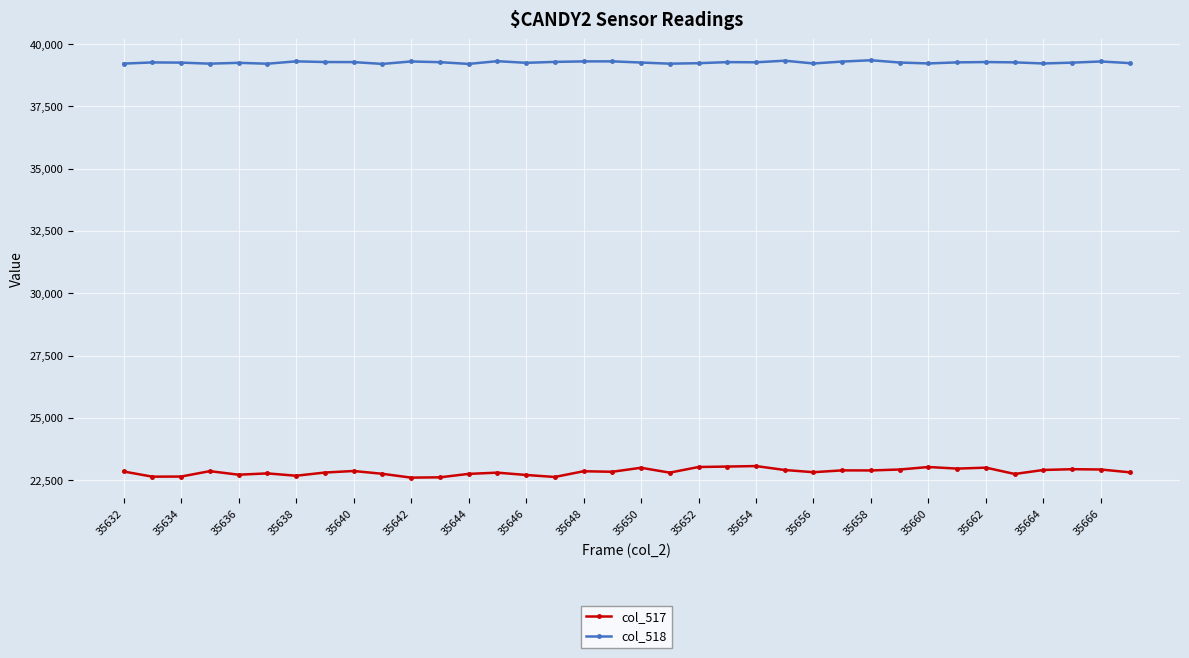

What is the maximum value shown in the chart?

39349